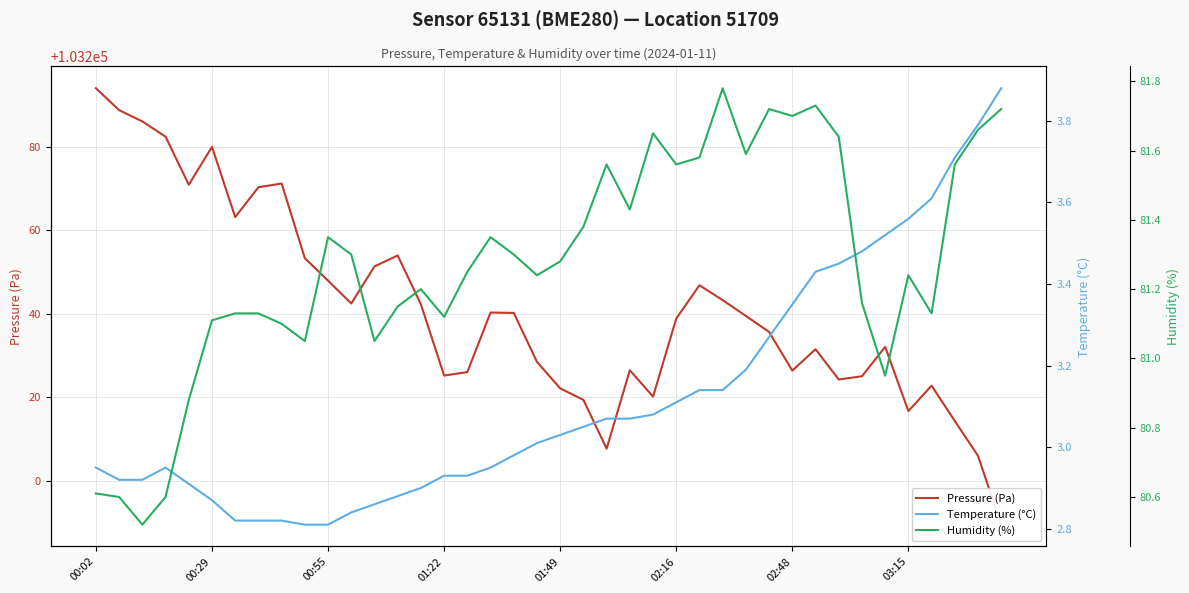

The value of Temperature (°C) at 16 is 4.5. True or false?

False